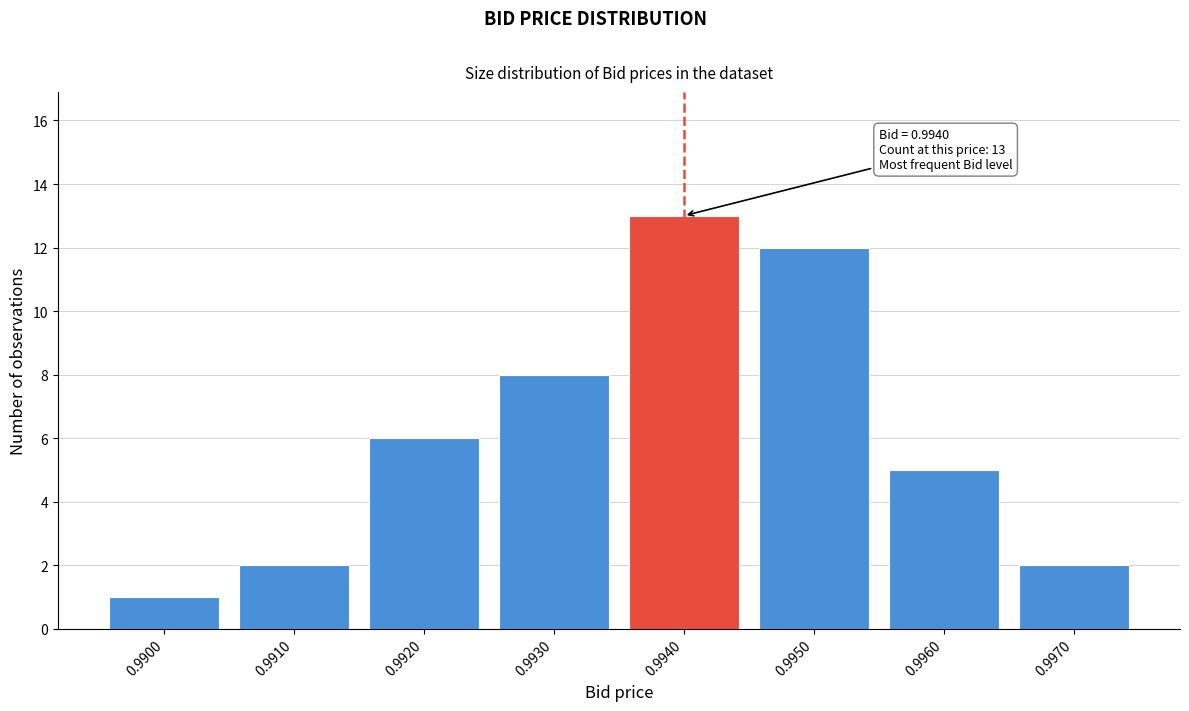

Reading left to right, extract all data points from this chart.

1	2	6	8	13	12	5	2